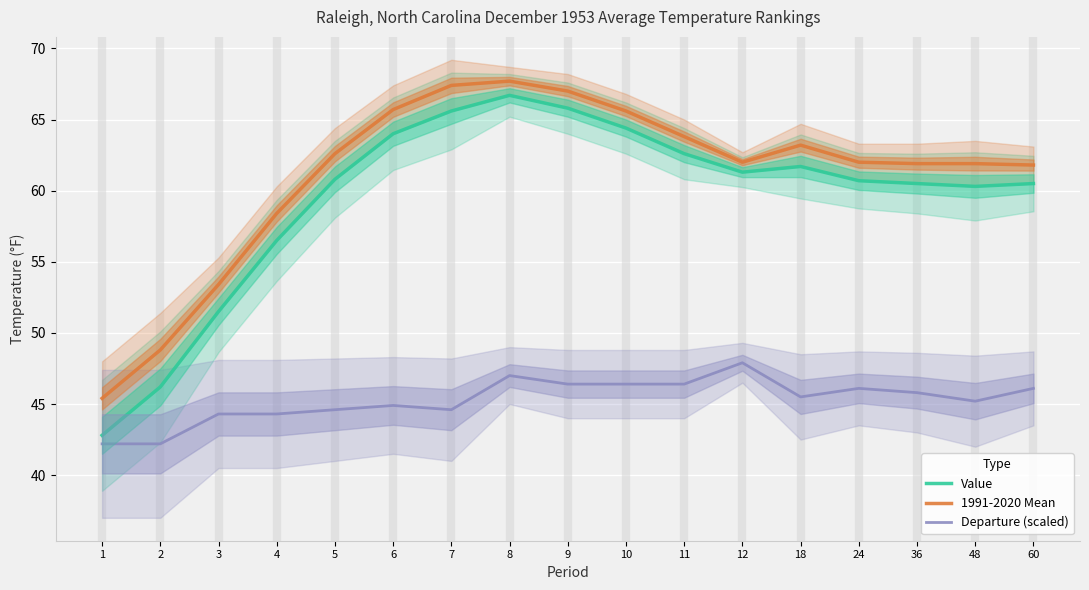

Where is the first local minimum for Value?

12